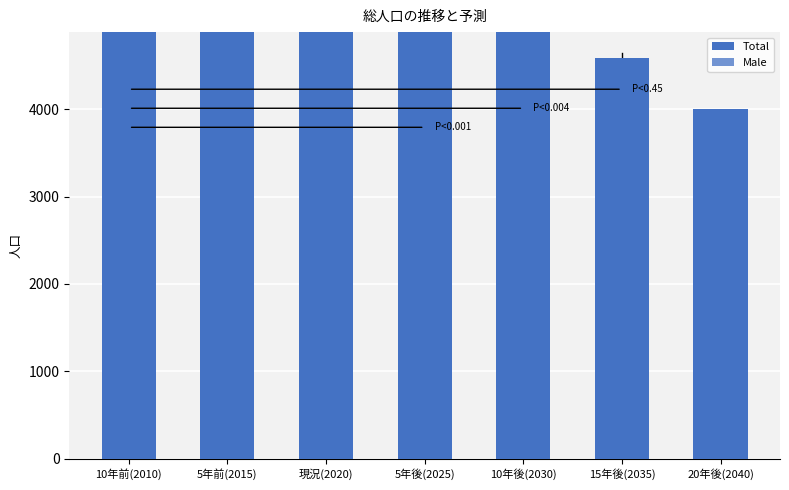

Count the number of categories in the chart.

7